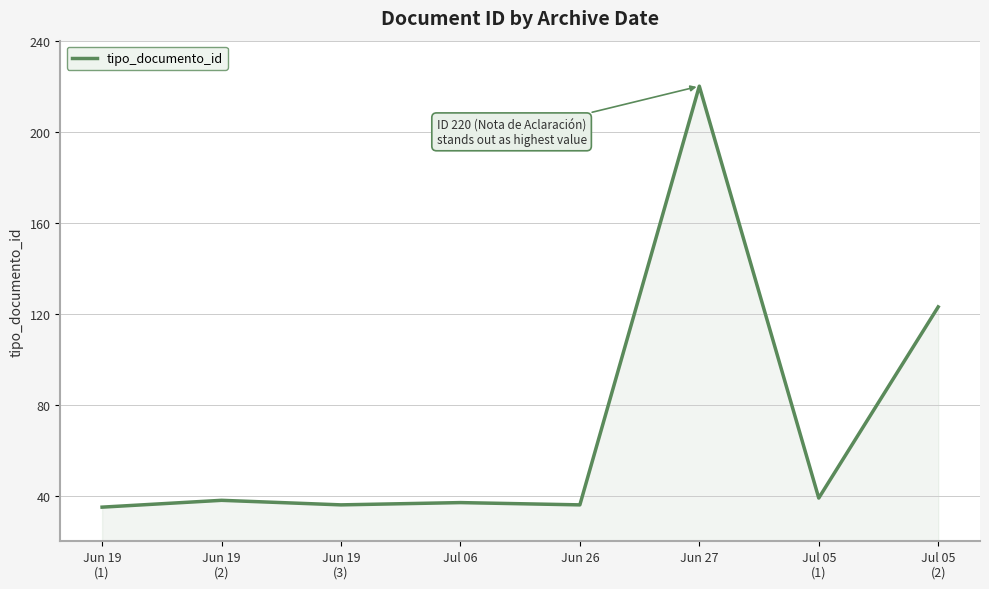

The chart shows a value of 220 at Jun 27. True or false?

True